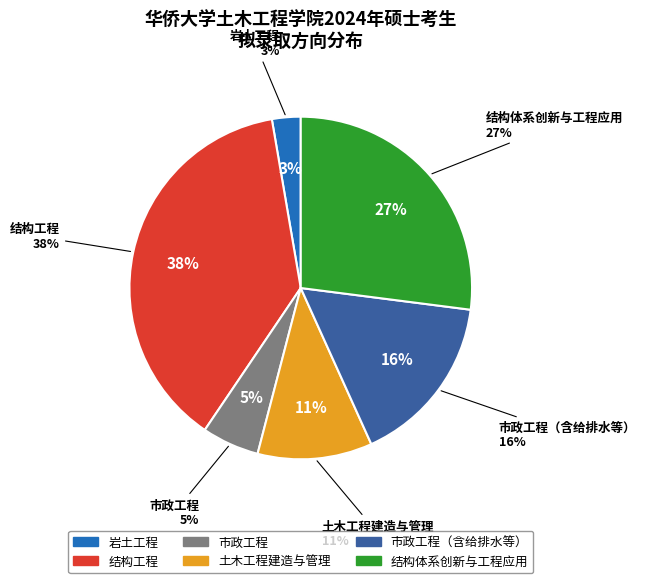

To the nearest percent, what portion does 岩土工程 represent?

3%